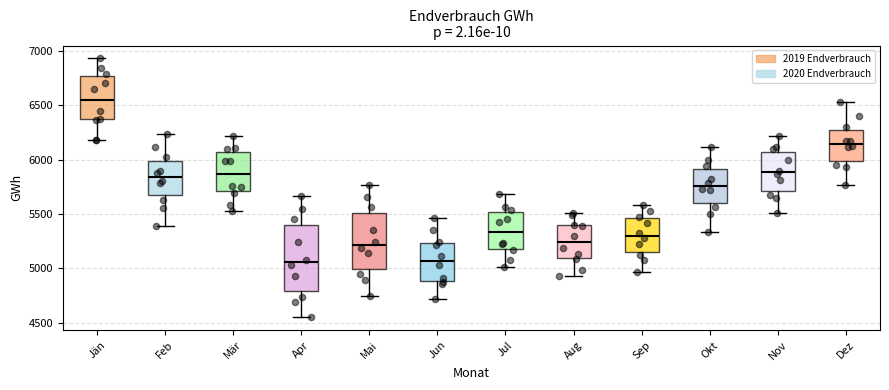

Which box is the tallest, from its lower edge to its upper edge?

Apr